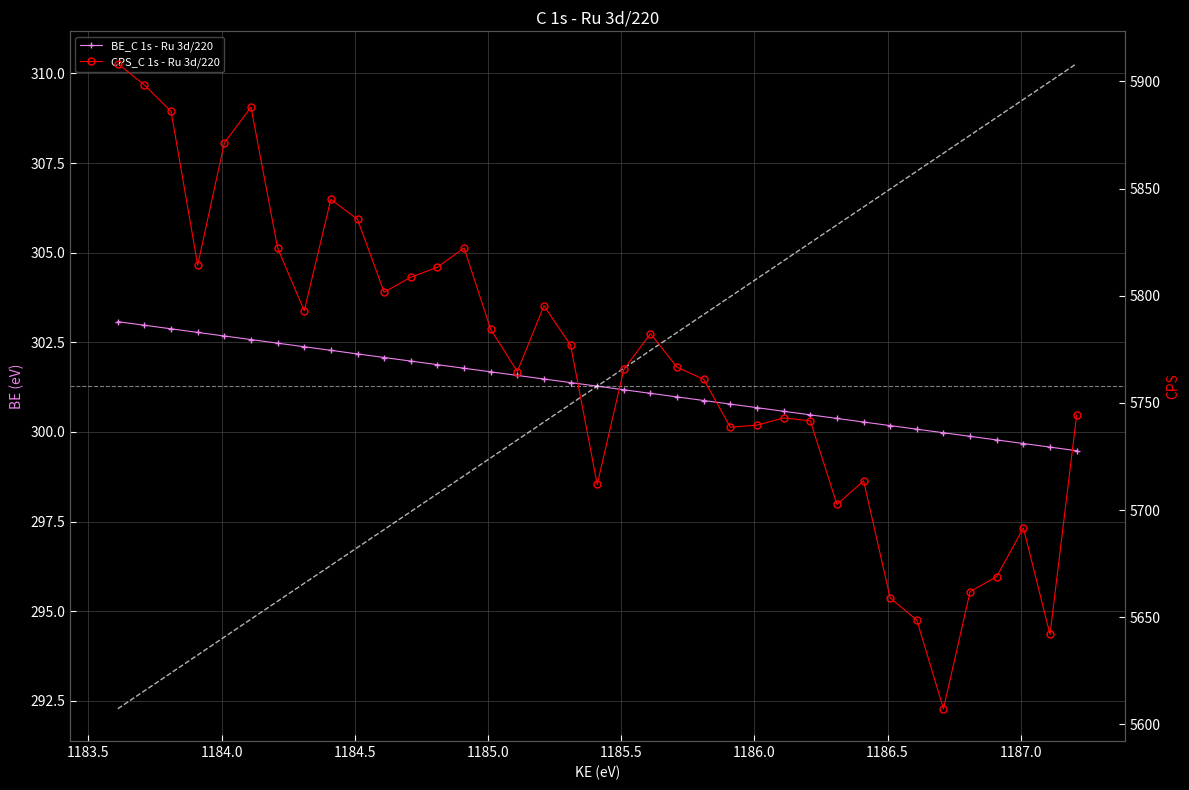

True or false: BE_C 1s - Ru 3d/220 has more than 1 interior local peaks.

False